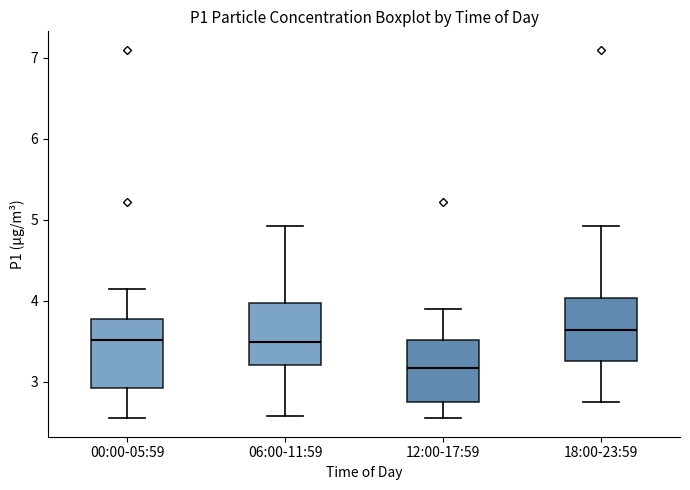

Which box has the highest median line?

18:00-23:59